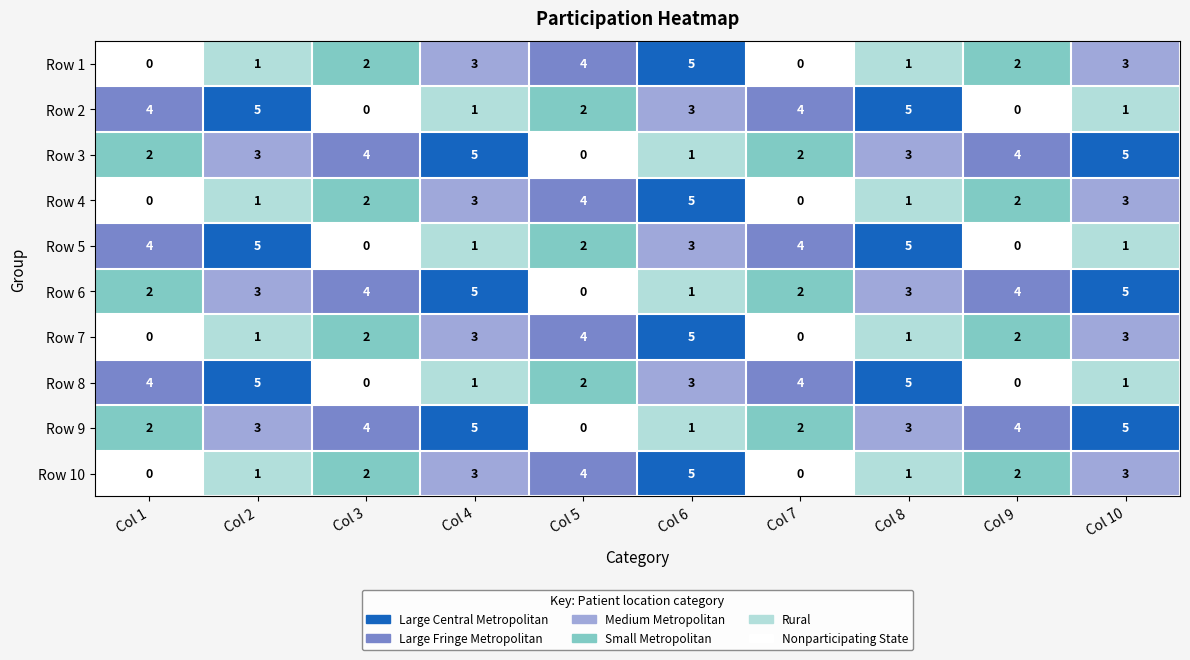

The Row 5 series shows 6 at Col 7. True or false?

False